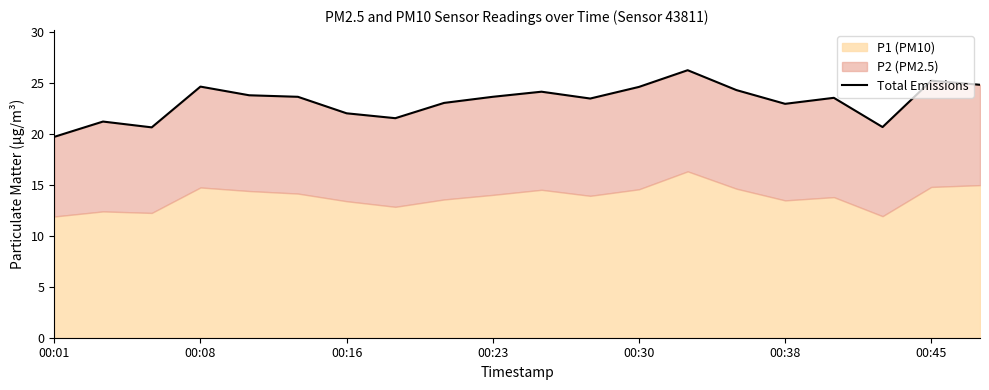

Reading left to right, transcribe all the data shown in this chart.

19.7	21.2	20.6	24.6	23.8	23.6	22.0	21.5	23.1	23.6	24.1	23.5	24.6	26.3	24.3	23.0	23.6	20.7	25.2	24.8